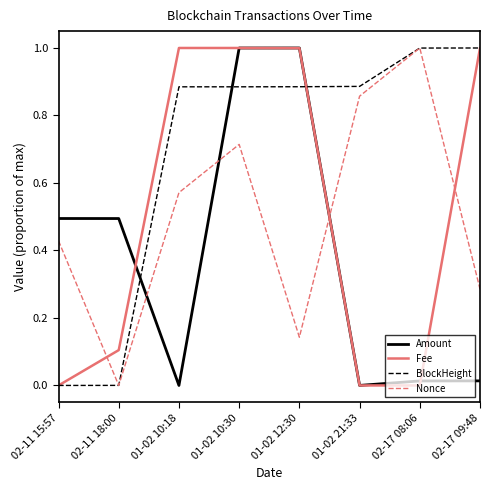

What is the spread (max minus min) of values at 01-02 10:18?

1.0